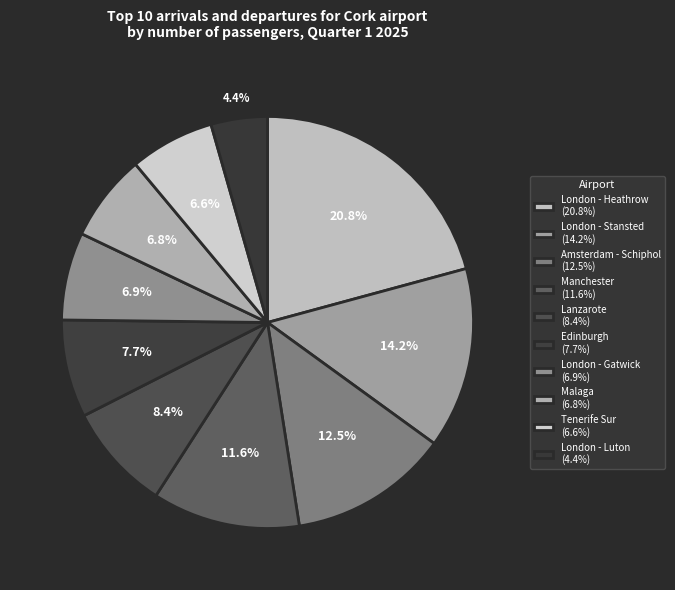

How much of the chart is everything except Edinburgh?

92.3%